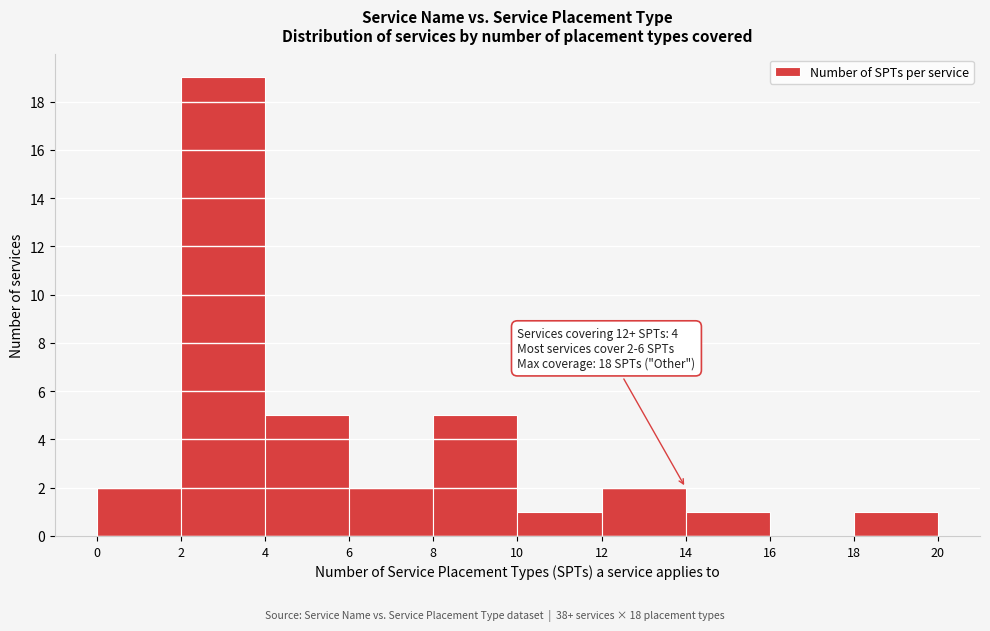

Over which range of the x-axis is the bar tallest?

2 to 4